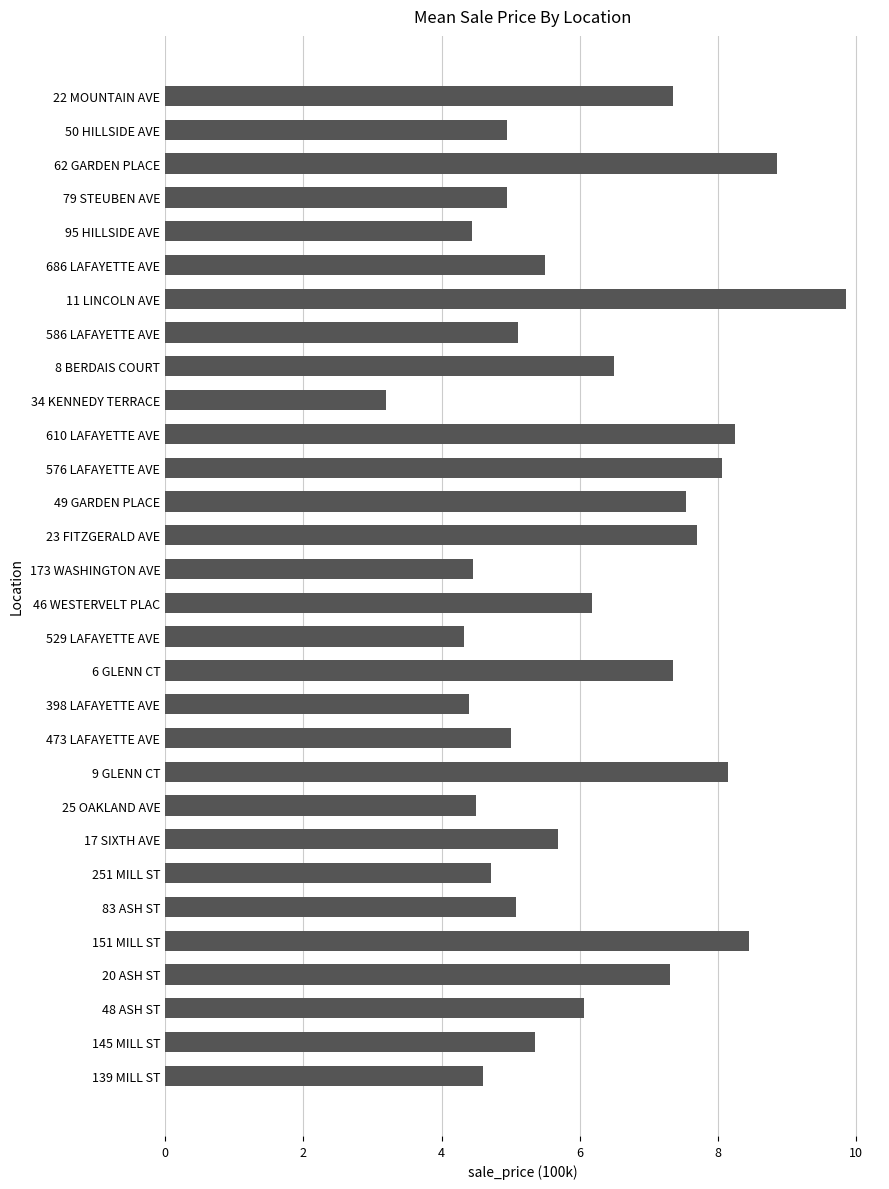

What is the average value?

6.1